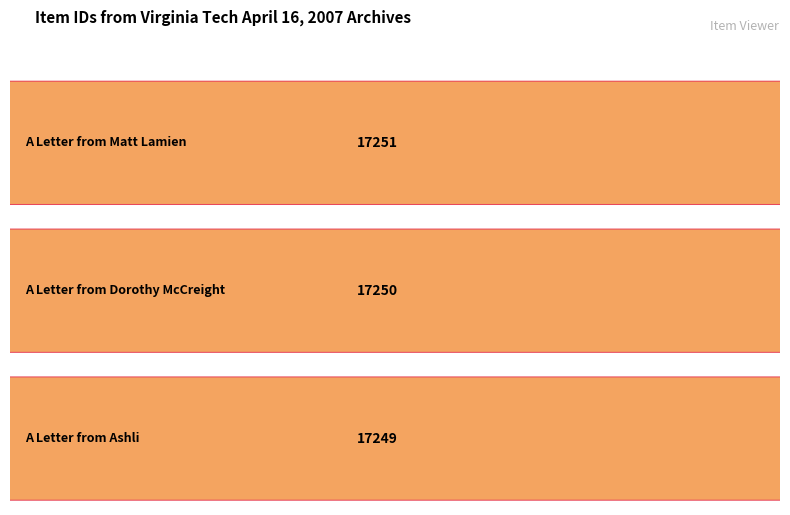

Where does the data first go above 17250?

A Letter from Matt Lamien